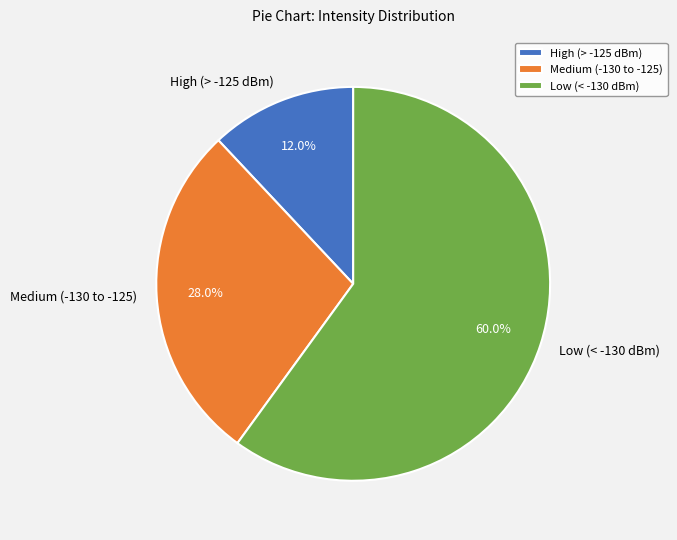

Rank the categories by value from highest to lowest.

Low (< -130 dBm), Medium (-130 to -125), High (> -125 dBm)